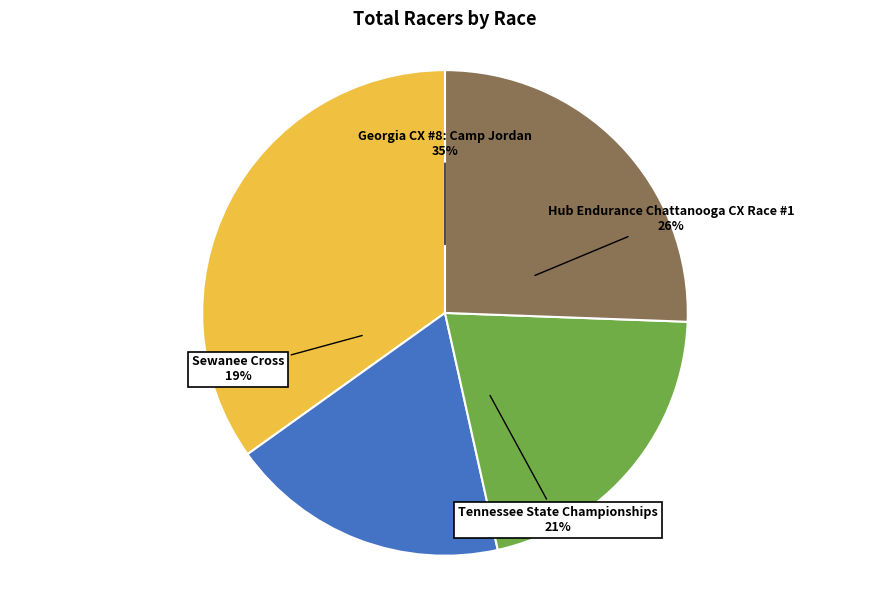

To the nearest percent, what is the difference between the Hub Endurance Chattanooga CX Race #1 and Tennessee State Championships slice percentages?

5%